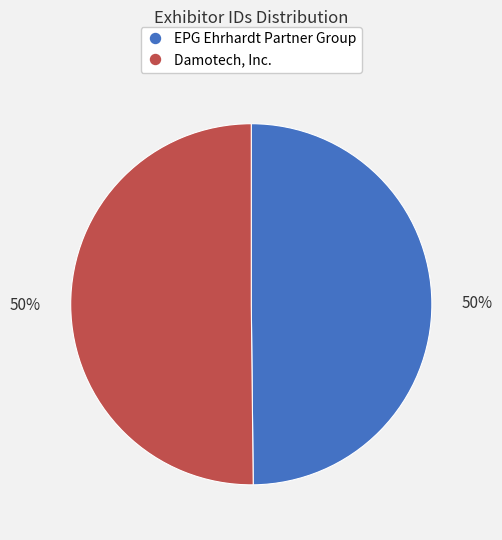

Combined, do Damotech, Inc. and EPG Ehrhardt Partner Group account for over 50%?

Yes